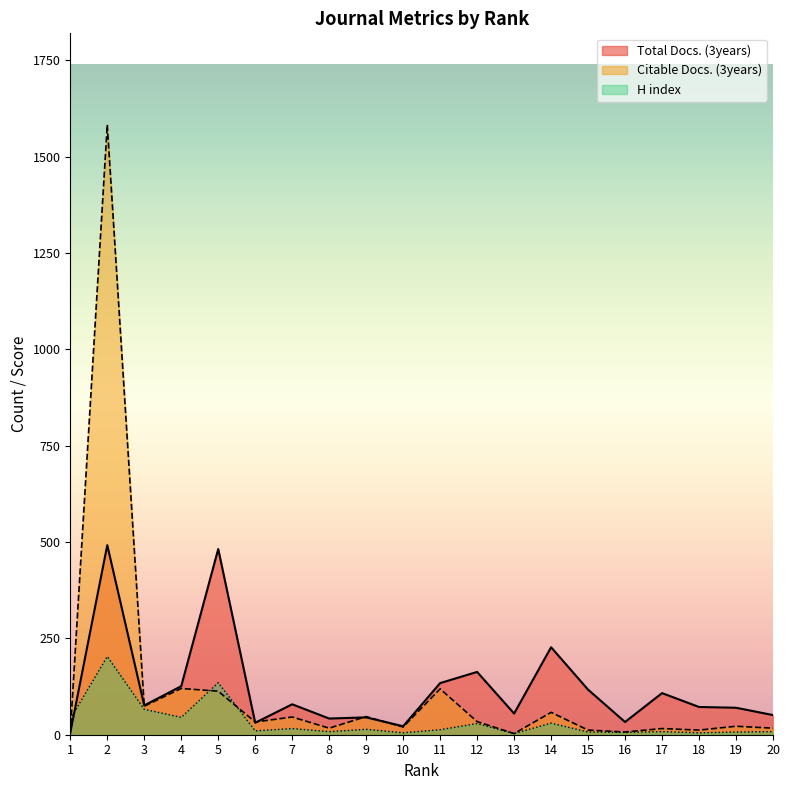

Which series changed the most between 7 and 17?

Citable Docs. (3years)